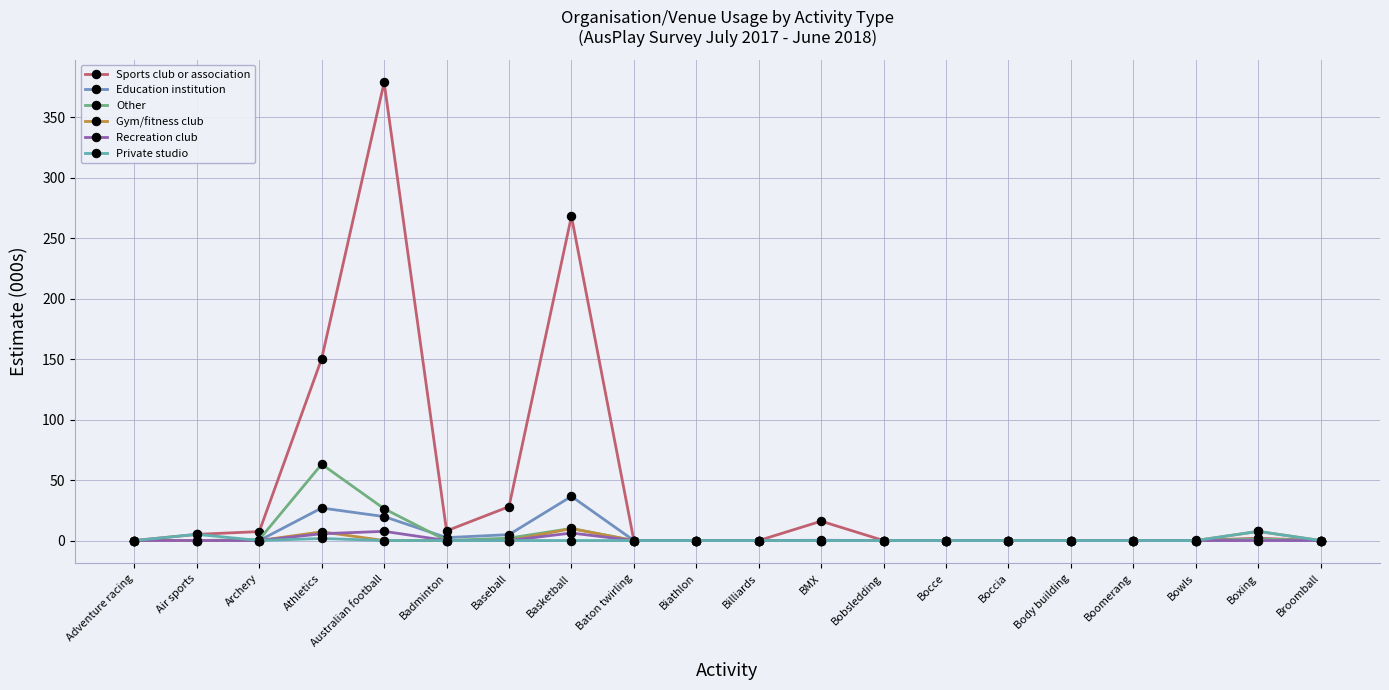

What is the label of the 16th point from the left?

Body building